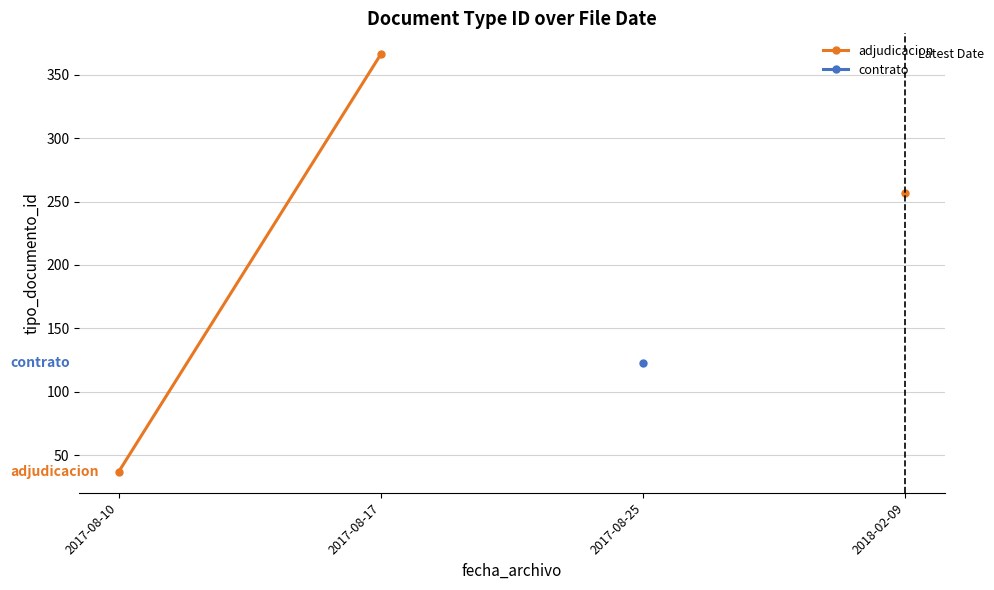

The value of adjudicacion at 2017-08-17 is 366.0. True or false?

True